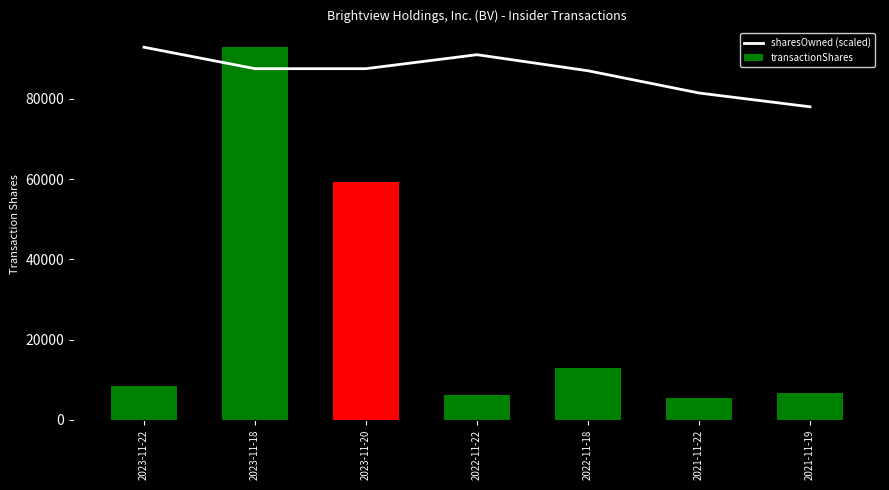

Which series has the largest total across all categories?

sharesOwned (scaled)